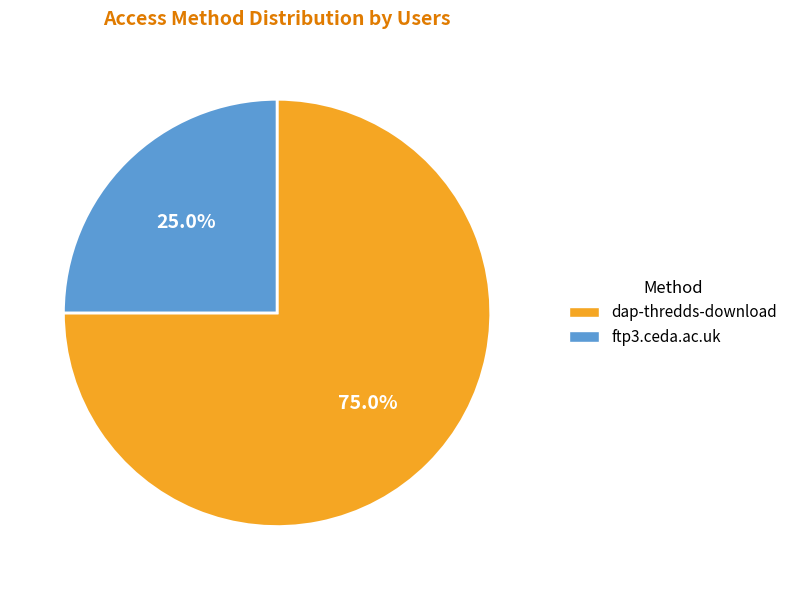

True or false: ftp3.ceda.ac.uk accounts for 31% of the total.

False